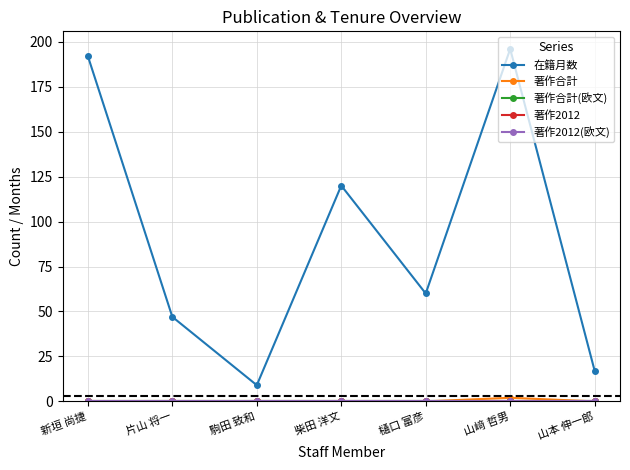

Which series has the largest total across all categories?

在籍月数